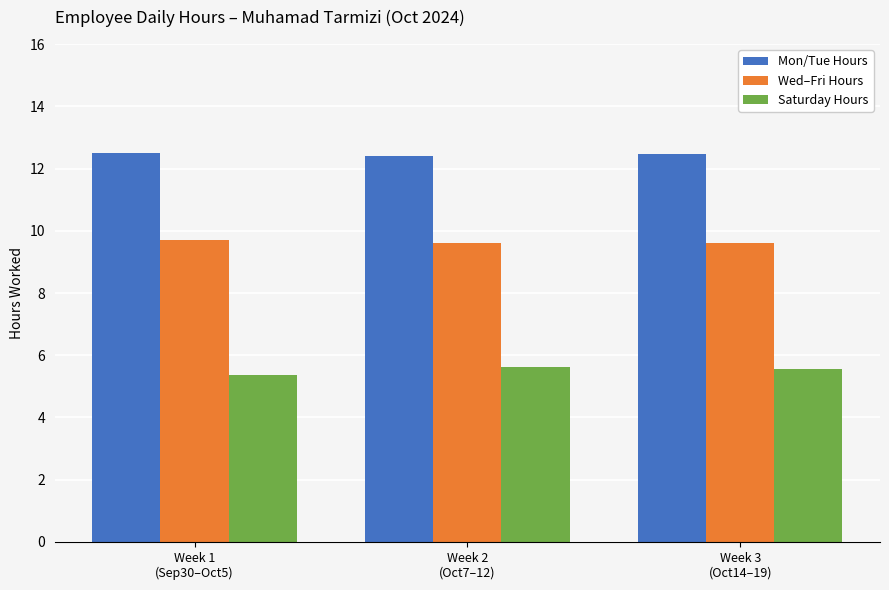

What is the label of the 1st bar from the left?

Week 1
(Sep30–Oct5)